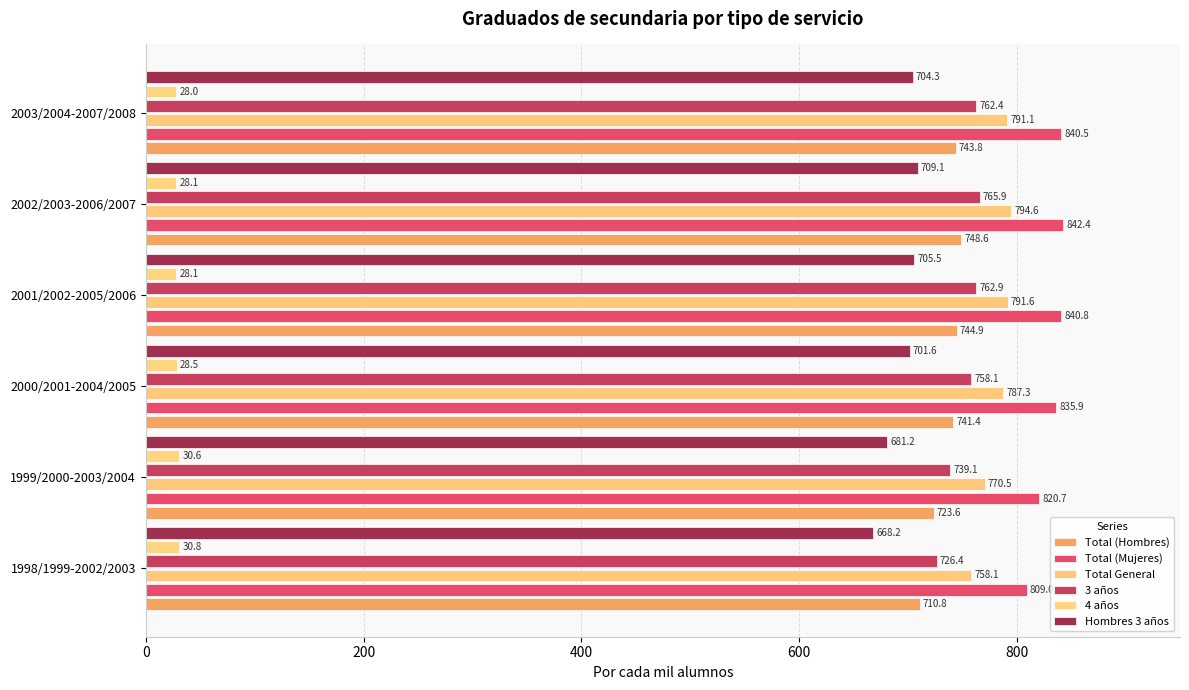

How many distinct data groups are displayed?

6